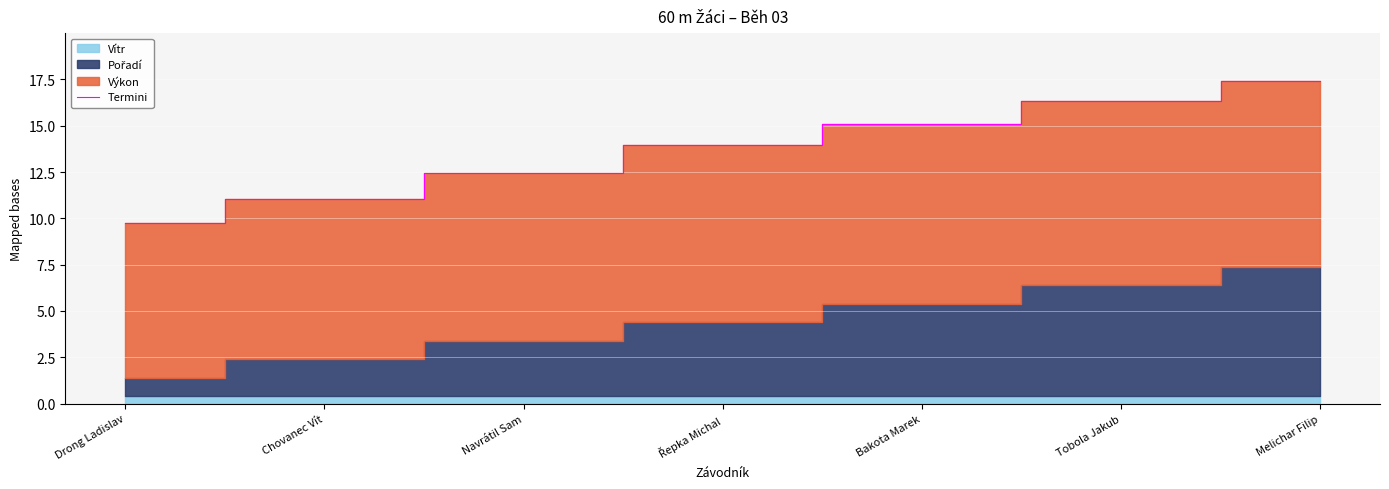

What is the sum of all values?

96.1